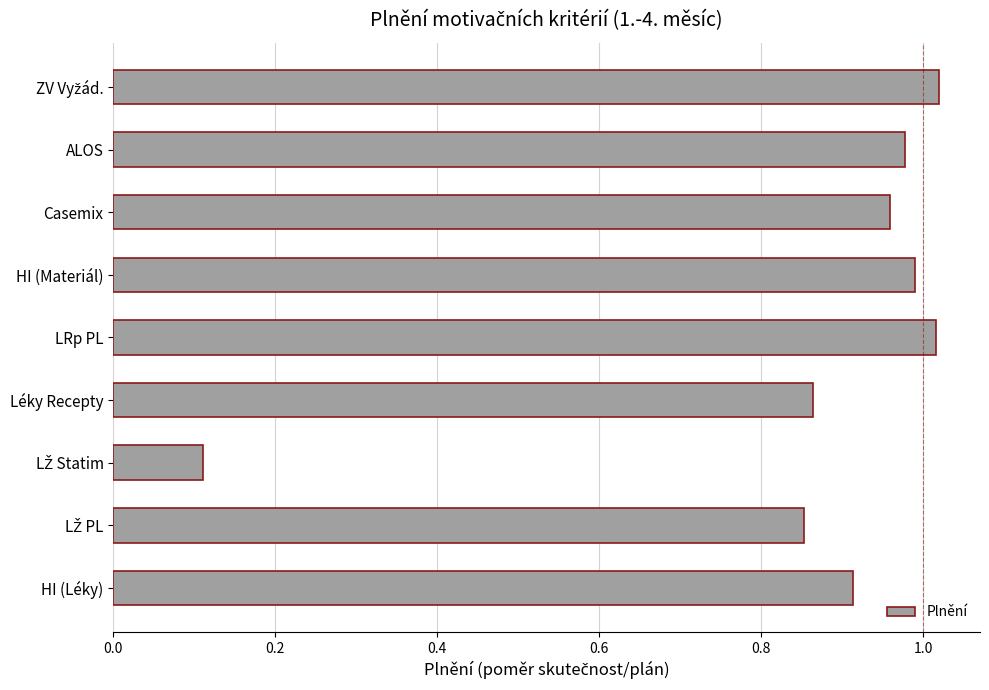

Which has a higher value, LRp PL or Casemix?

LRp PL